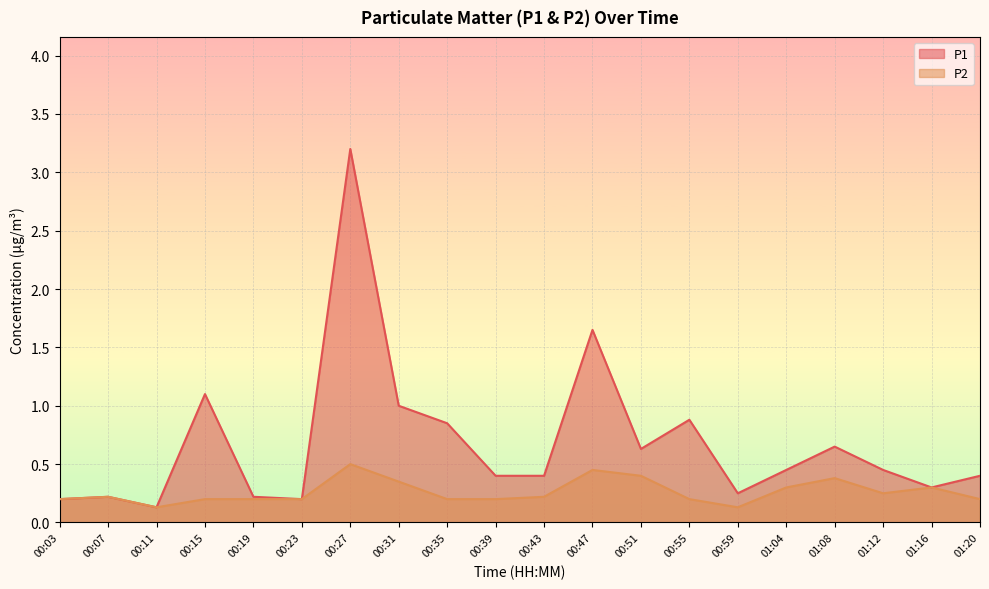

What are all the series names shown in the legend?

P1, P2